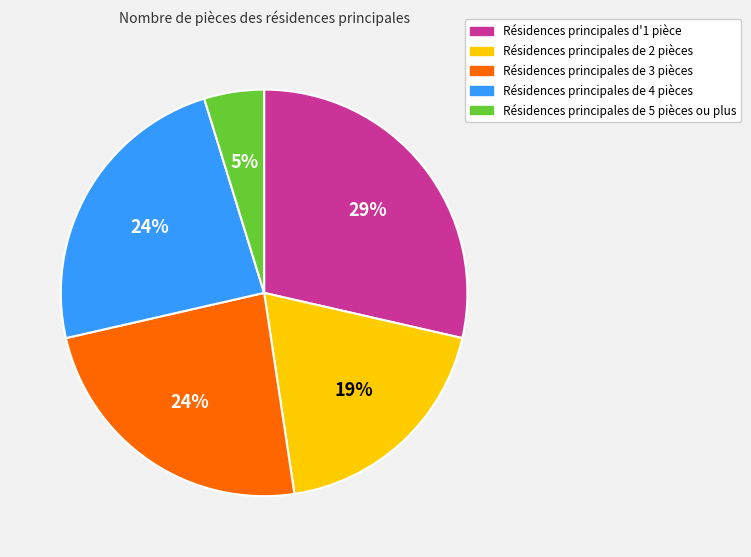

To the nearest percent, what percentage of the pie is Résidences principales de 5 pièces ou plus?

5%